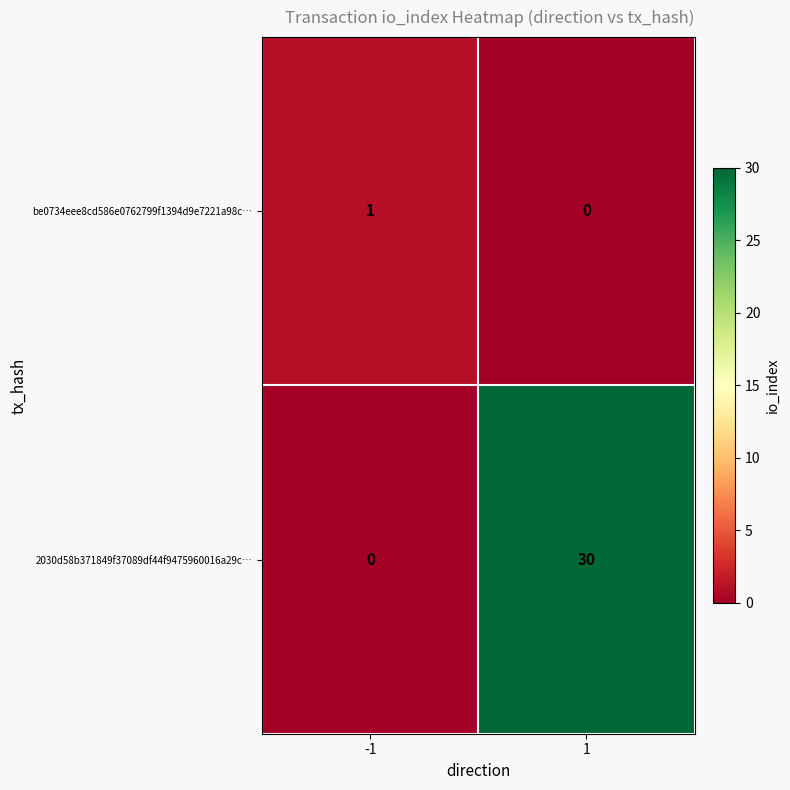

What is the approximate value of 2030d58b371849f37089df44f9475960016a29c… at 1, to the nearest 5?

30